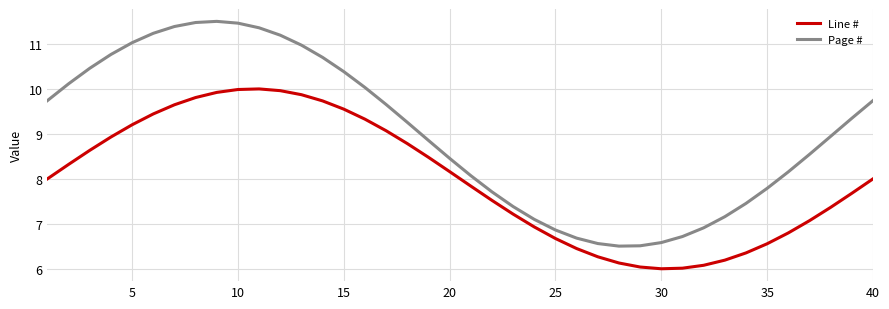

What are all the series names shown in the legend?

Line #, Page #